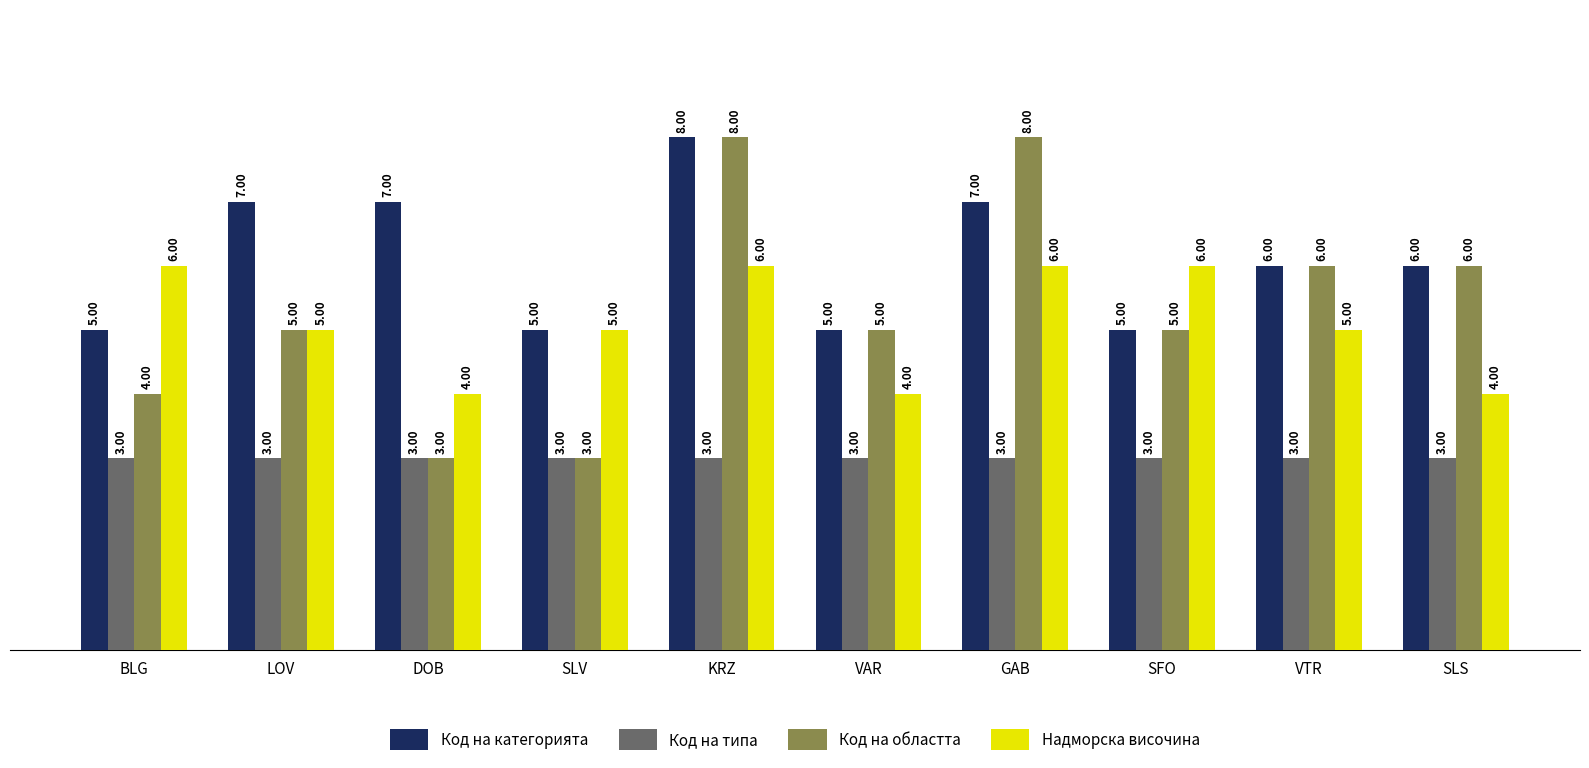

Which series has the widest spread of values?

Код на областта